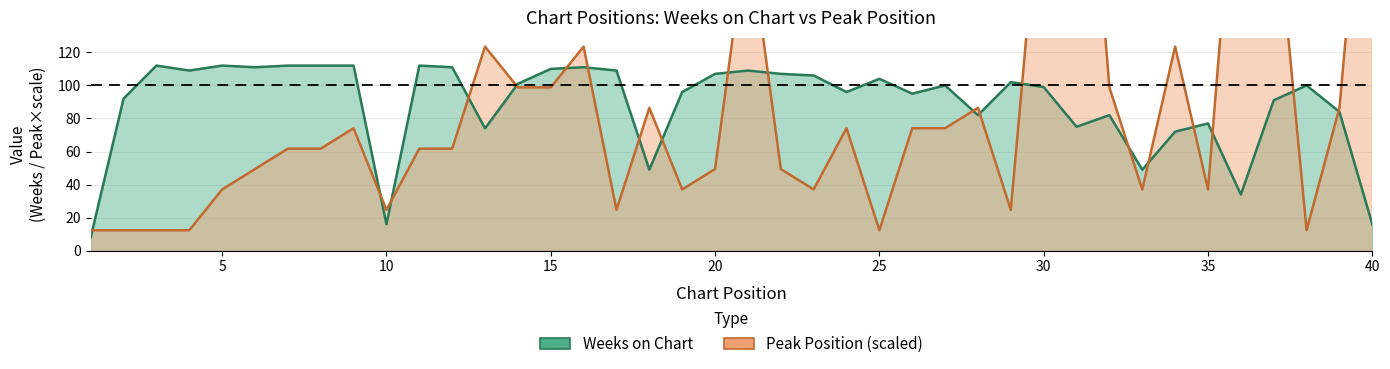

List the series in order of their peak value, highest first.

Peak Position, Weeks on Chart